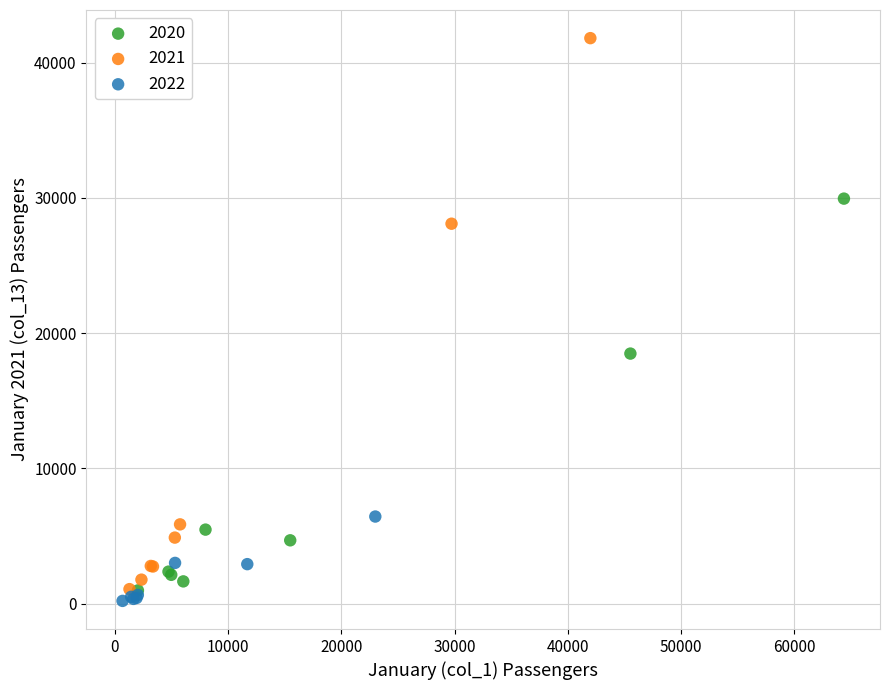

Which series contains the highest Y value?

2021